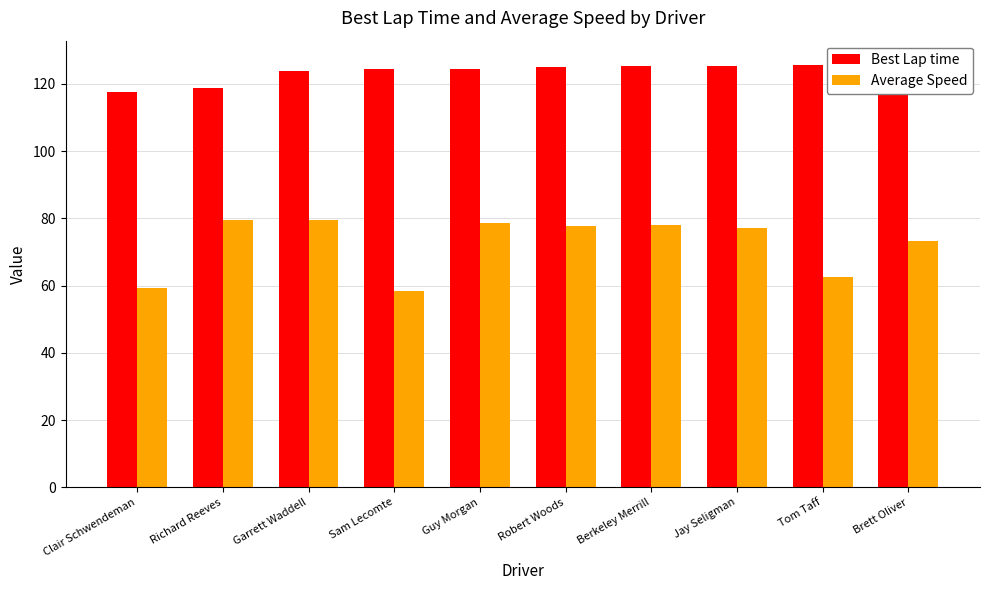

Reading left to right, list all the values displayed in this chart.

Best Lap time: 117.6	118.7	123.8	124.4	124.4	125.1	125.2	125.3	125.7	126.5
Average Speed: 59.3	79.4	79.5	58.3	78.6	77.6	78.1	77.1	62.6	73.3